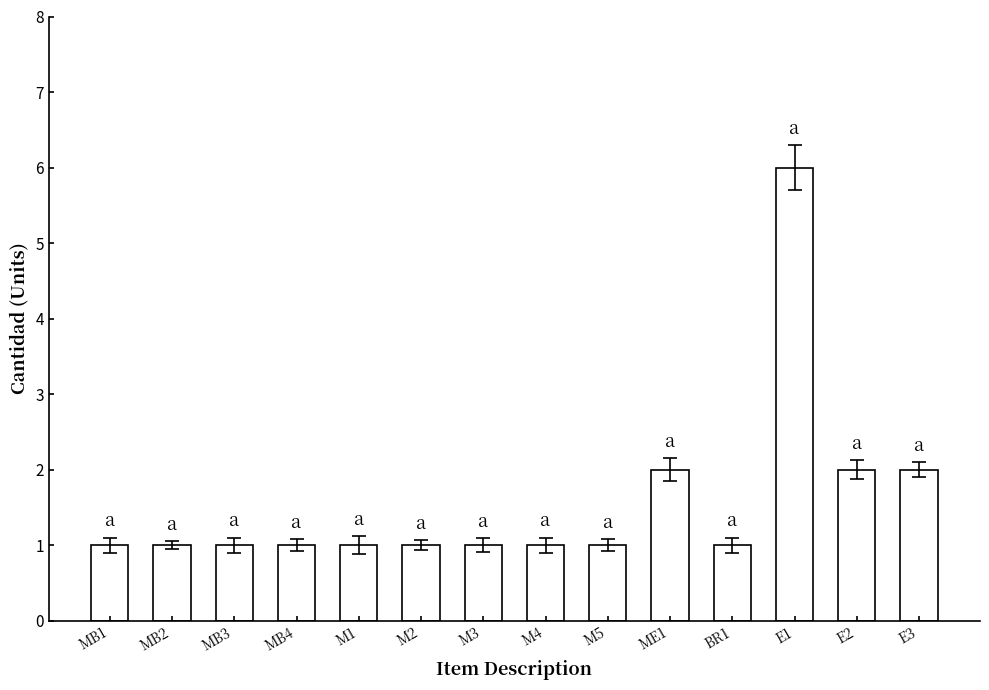

What is the ratio of the value at MB2 to the value at MB3?

1.0